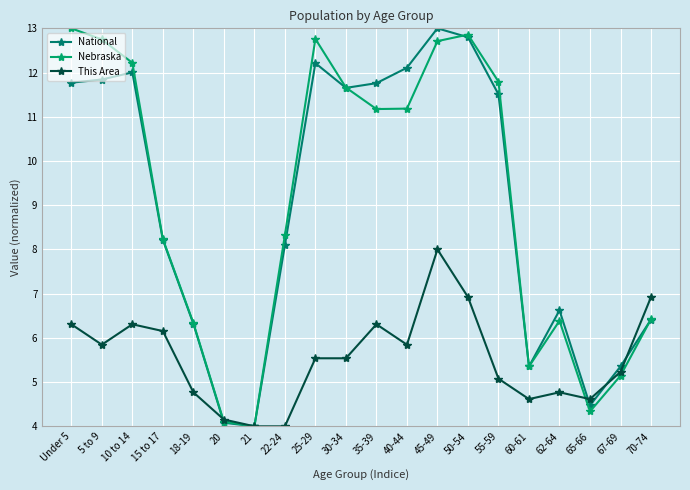

Is it true that National equals 1.3 at 18-19?

False